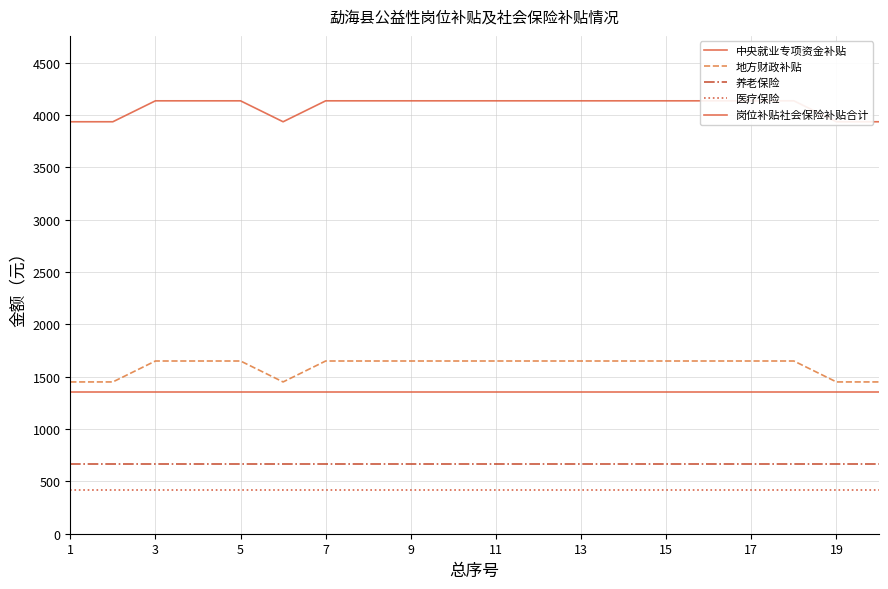

How many data points in 地方财政补贴 are less than 1650?

5